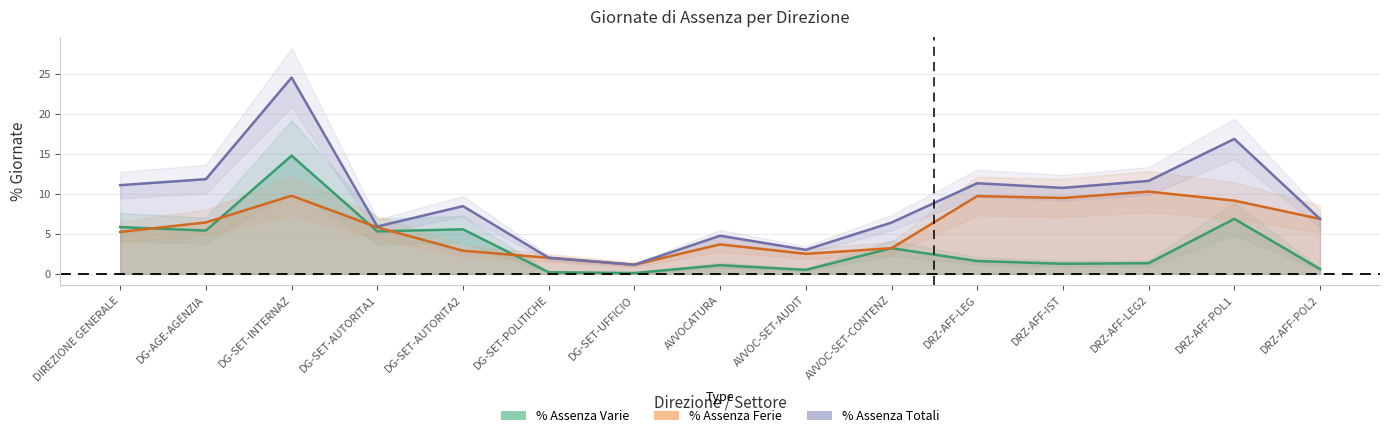

True or false: assenza_ferie has more than 2 points higher than both neighbors.

True